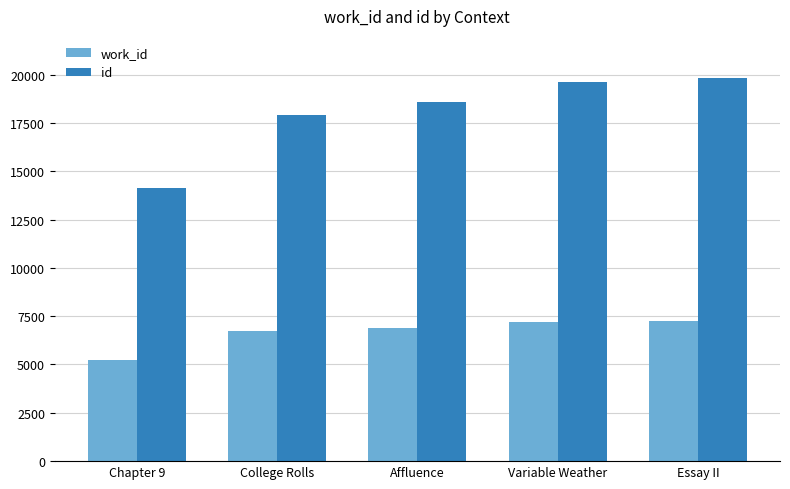

What is the sum of all work_id values?

33342